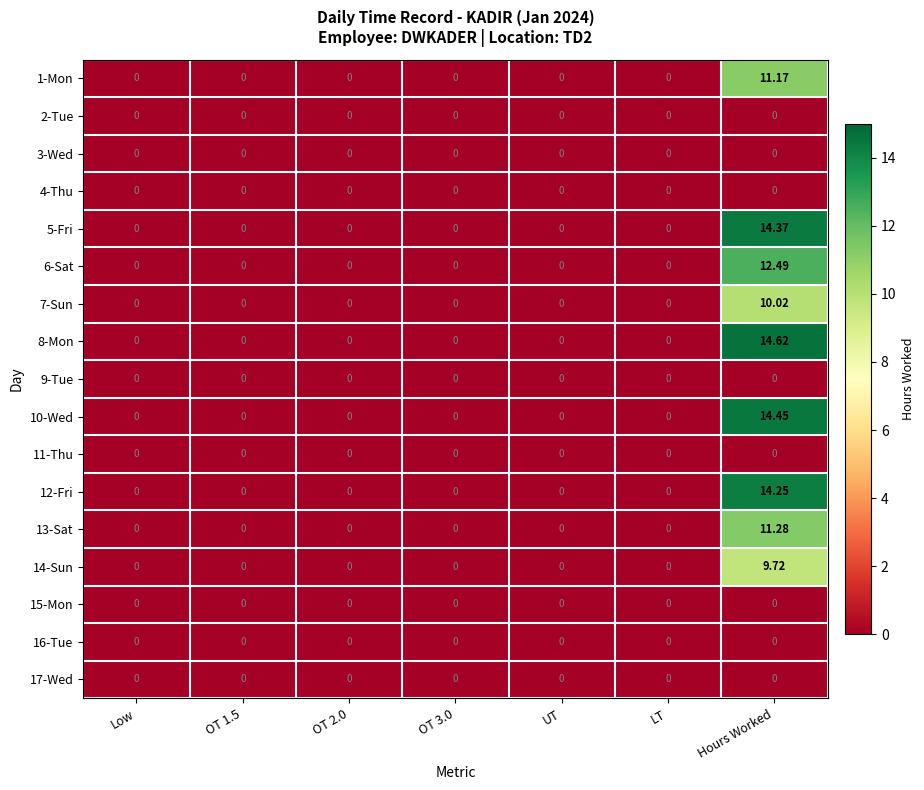

At which label does 5-Fri reach its peak?

Hours Worked